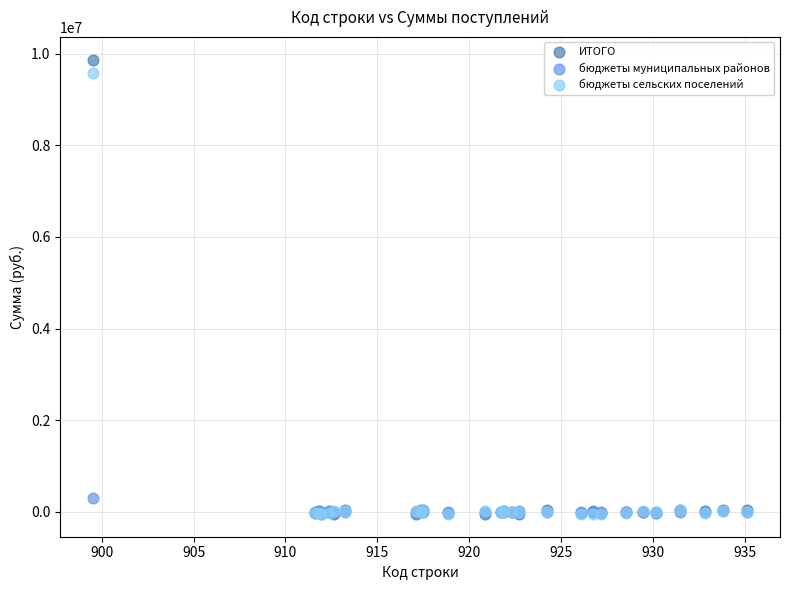

Which series has the largest Y range (max minus min)?

ИТОГО